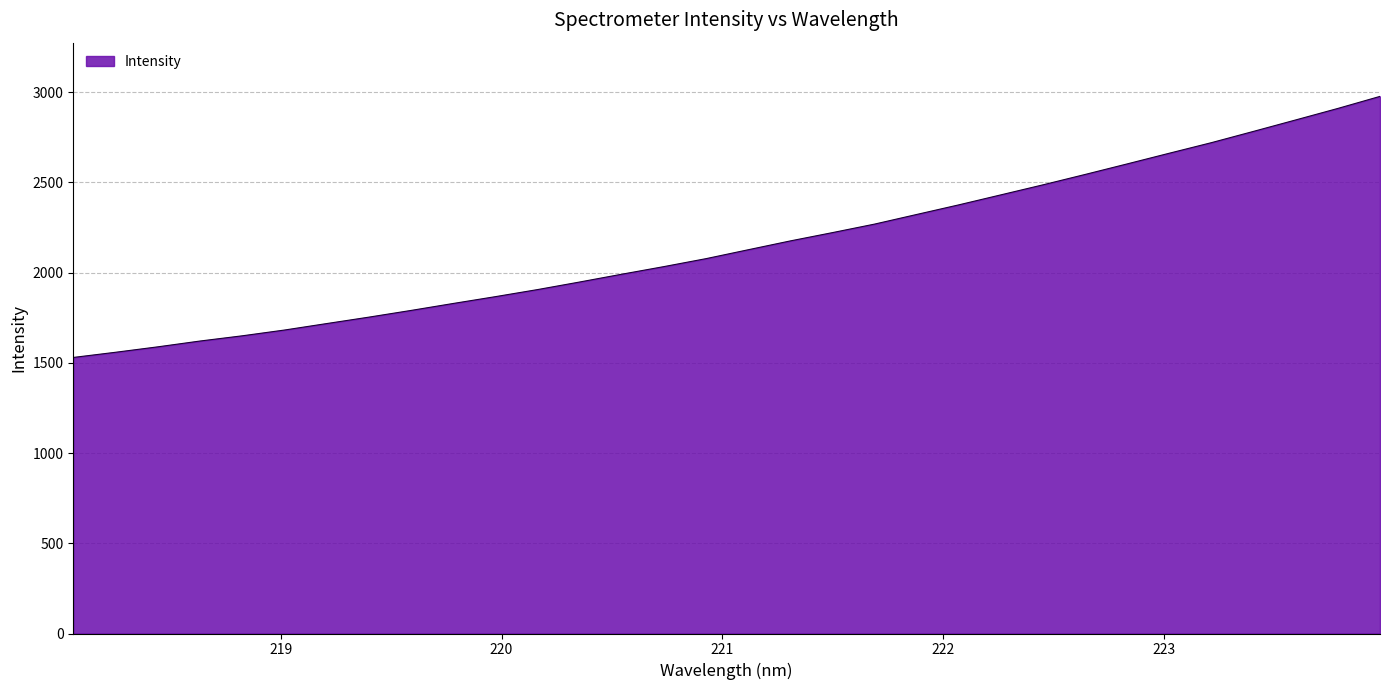

What is the maximum value shown in the chart?

2977.1